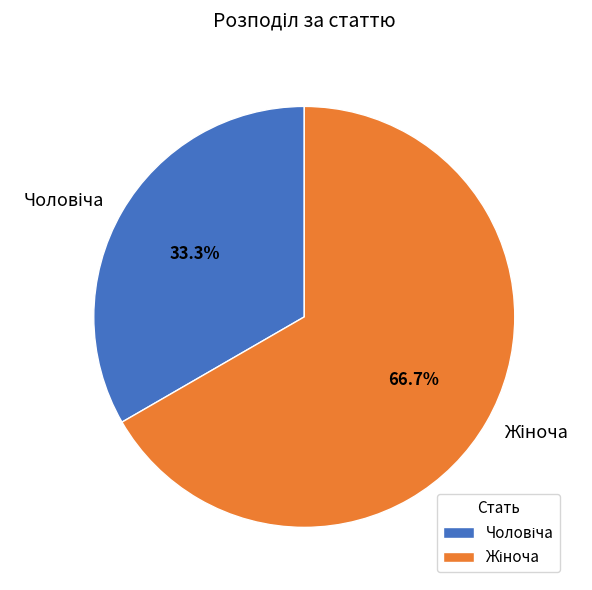

Does any single category account for the majority?

Yes